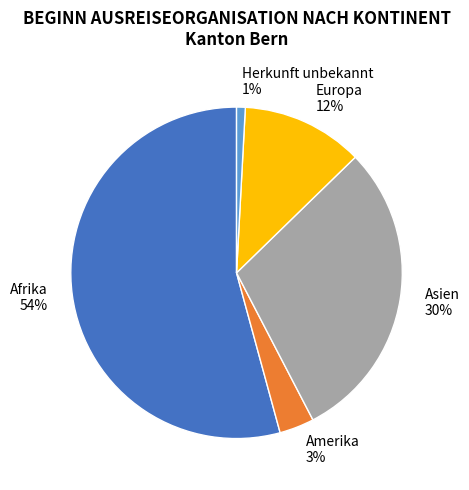

To the nearest percent, what percentage of the pie is Asien?

30%